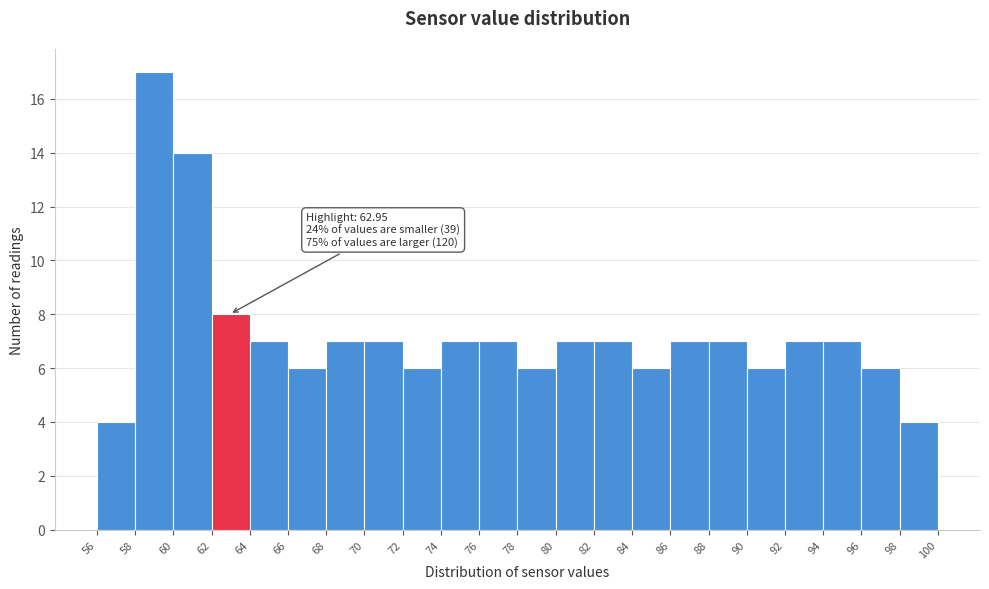

Which range on the x-axis has the tallest bar?

58 to 60